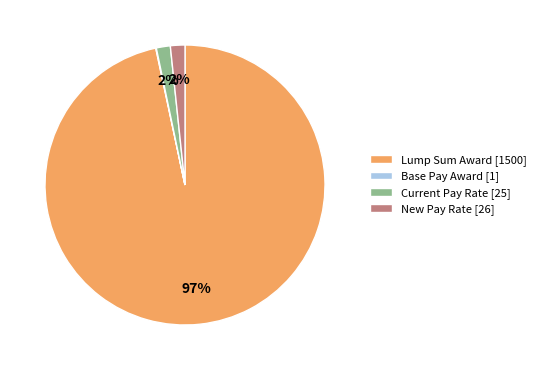

The Lump Sum Award slice represents 97% of the pie. True or false?

True